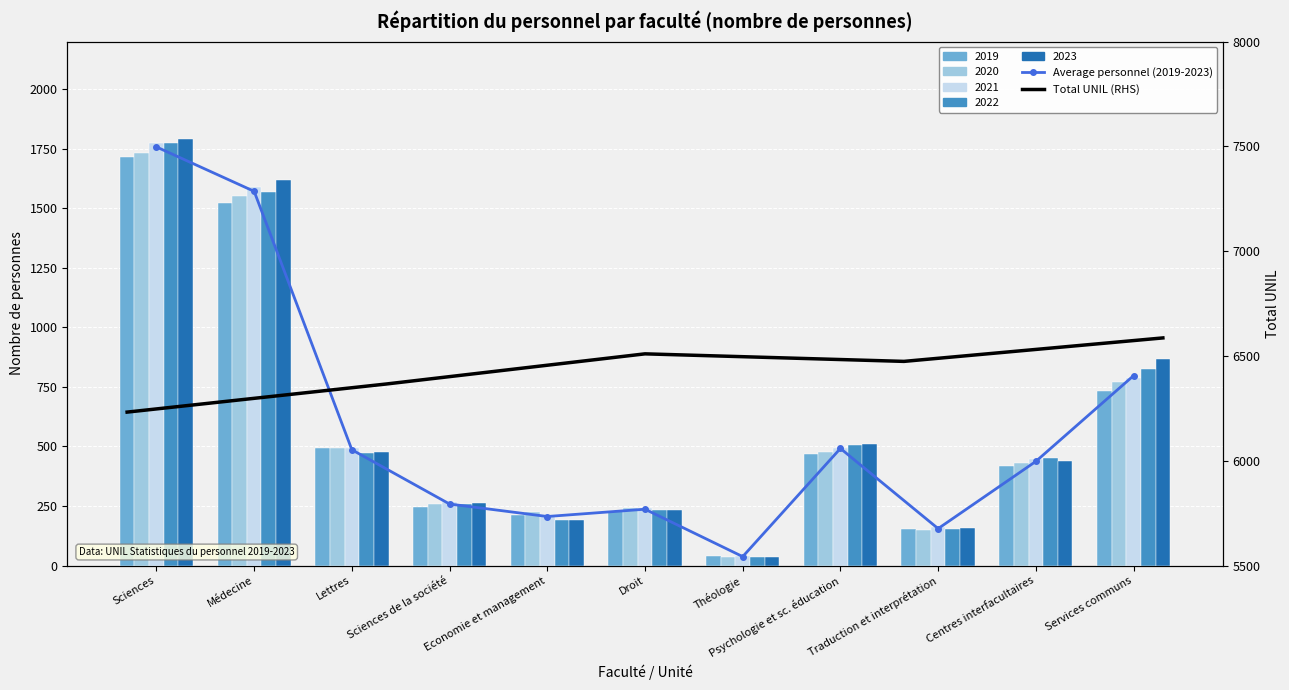

What is the label of the 10th bar from the left?

Centres interfacultaires